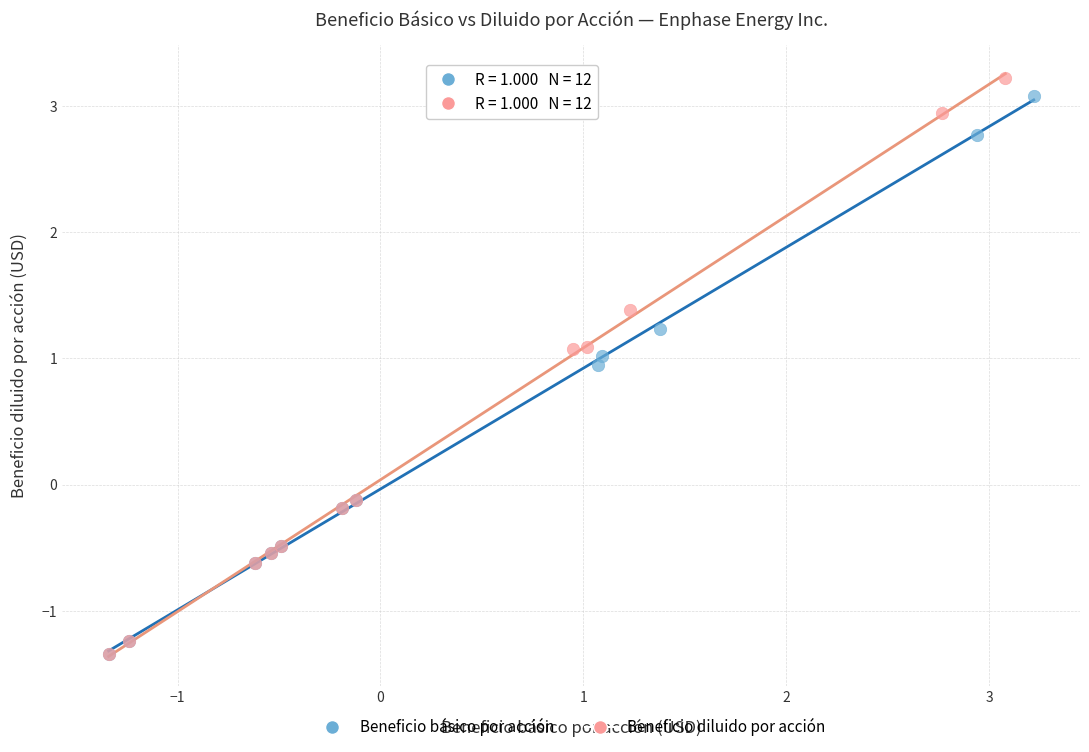

Which series has the largest Y range (max minus min)?

Beneficio diluido por acción